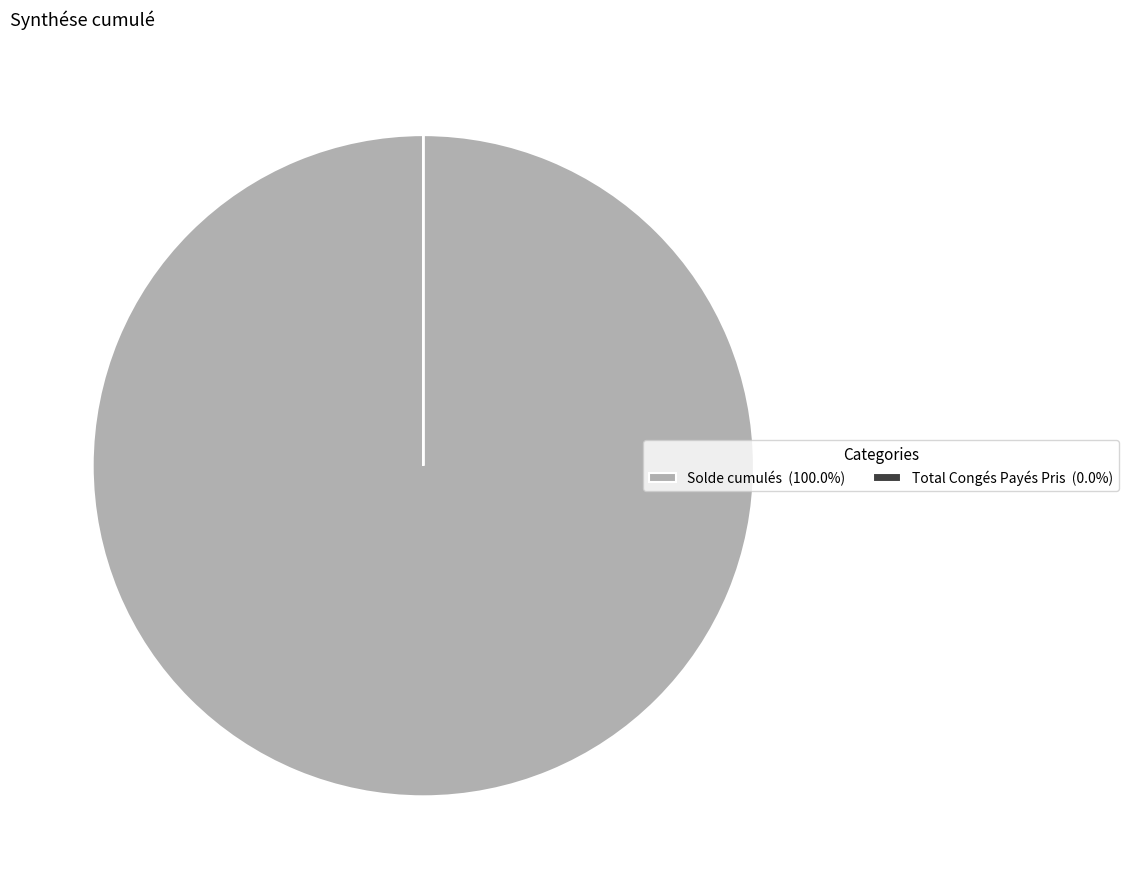

Does Solde cumulés (100.0%) represent more than half of the total?

Yes